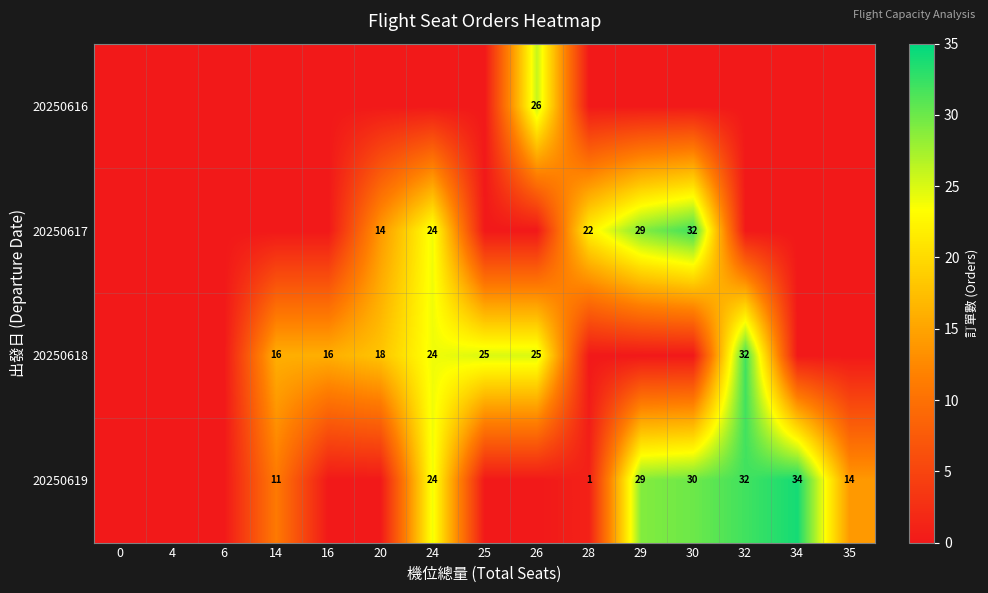

The 20250618 series shows 0 at 4. True or false?

True